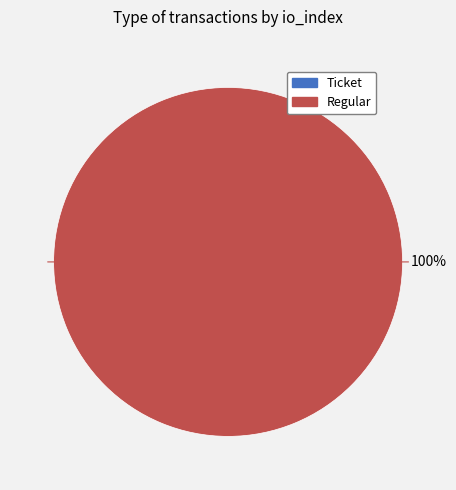

Rank the categories by value from lowest to highest.

Ticket, Regular